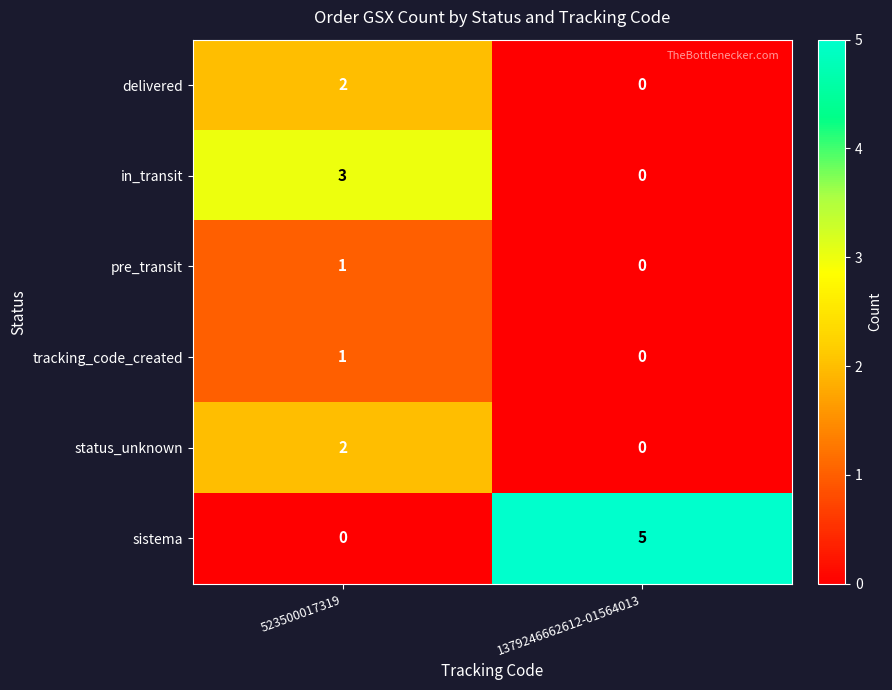

Which category has the highest value across all series?

1379246662612-01564013